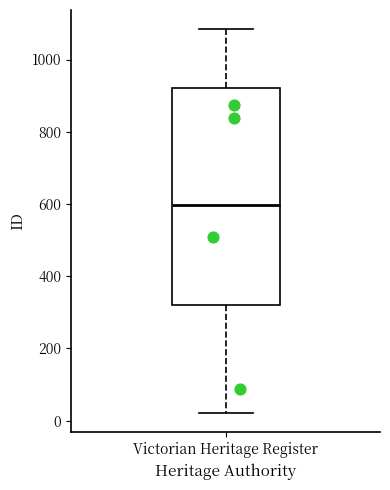

Read this box plot against the y-axis: the position of the median line, the range covered by the box, and the ends of both whiskers. The values are not printed on the chart, so give them approximately, as read against the axis.

median 600, box 320 to 920, whiskers 20 to 1080